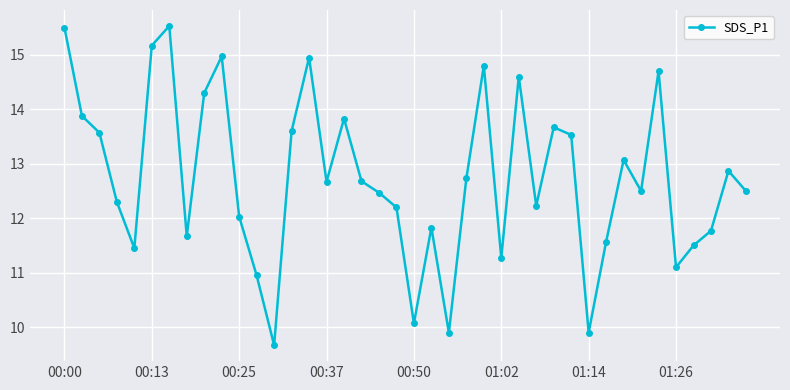

How many interior local peaks (higher than both neighbors) does the data have?

11